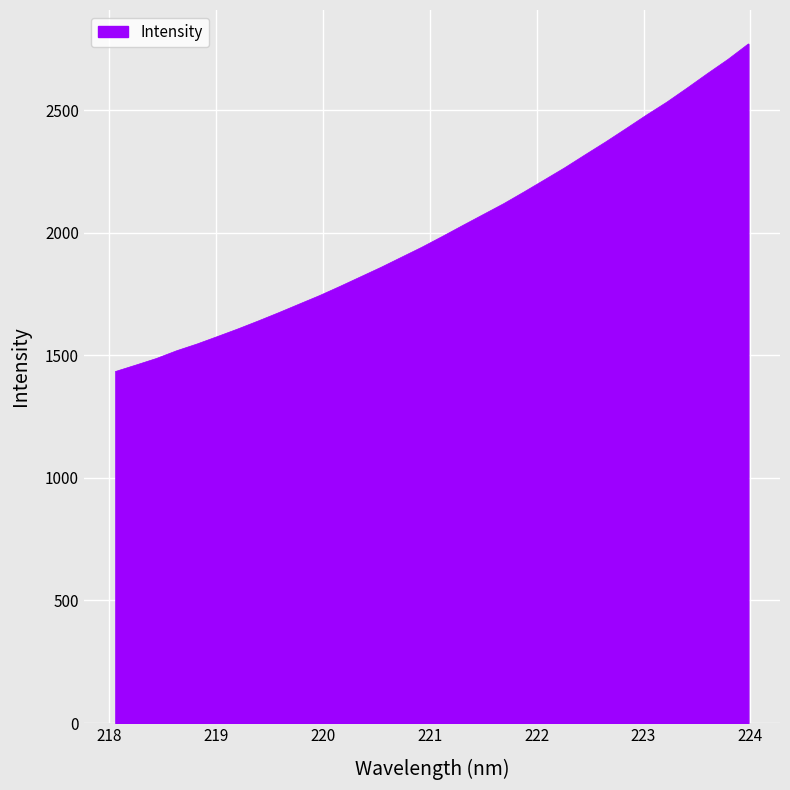

What is the smallest value displayed?

1433.8